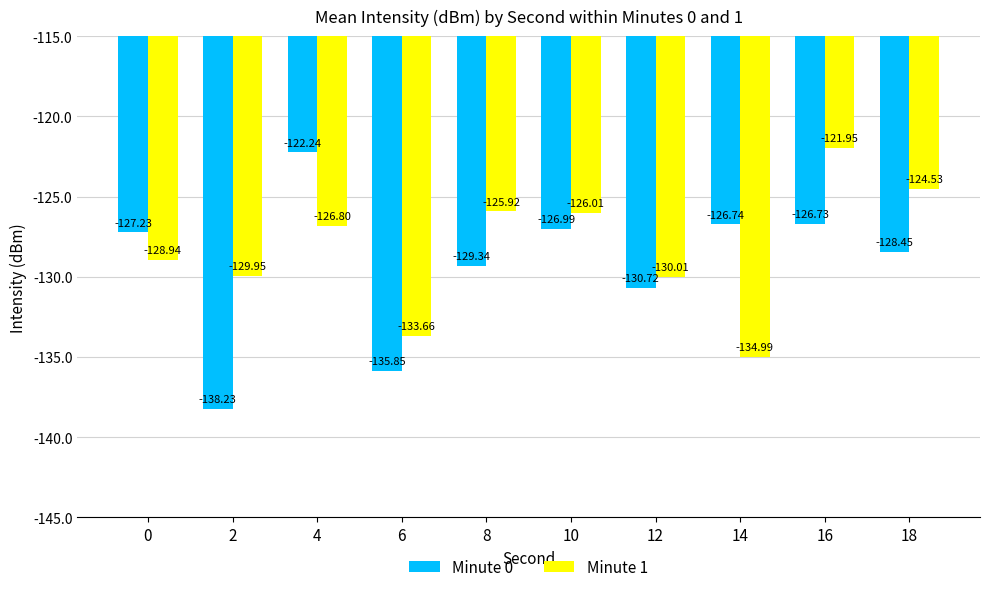

At how many categories does at least one series exceed -128?

7